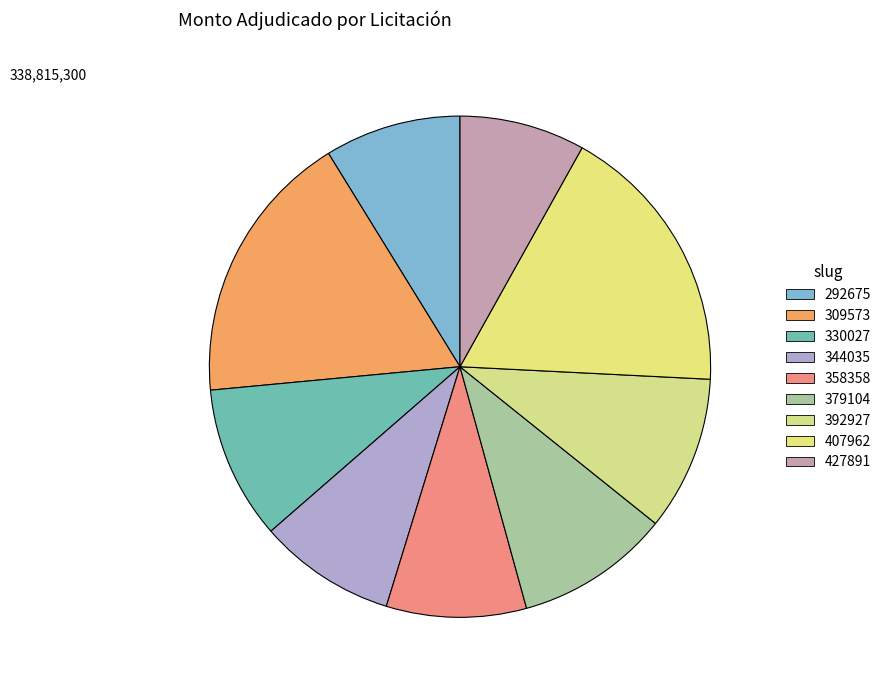

Is there any slice that represents more than half of the pie?

No